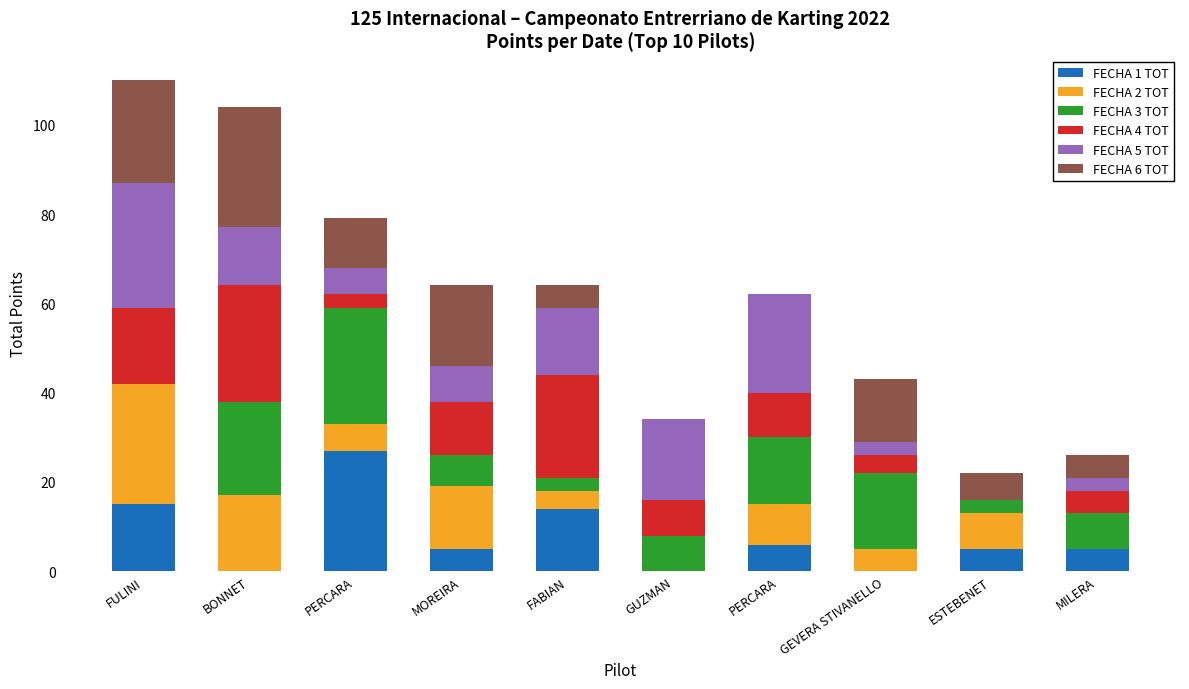

Is it true that FECHA 4 TOT equals 0 at ESTEBENET?

True